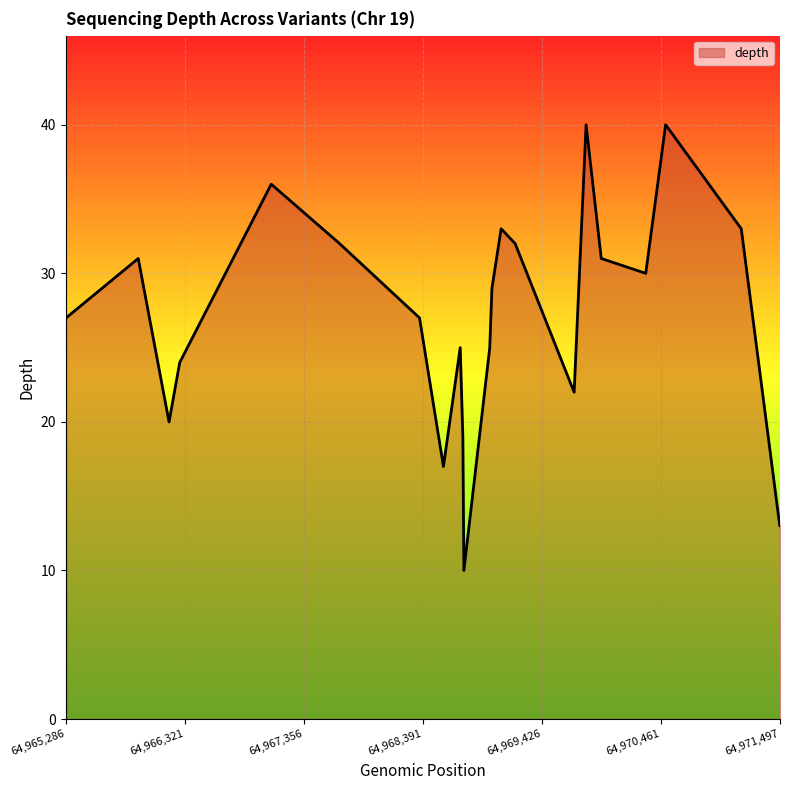

What is the difference between the maximum and minimum values?

30